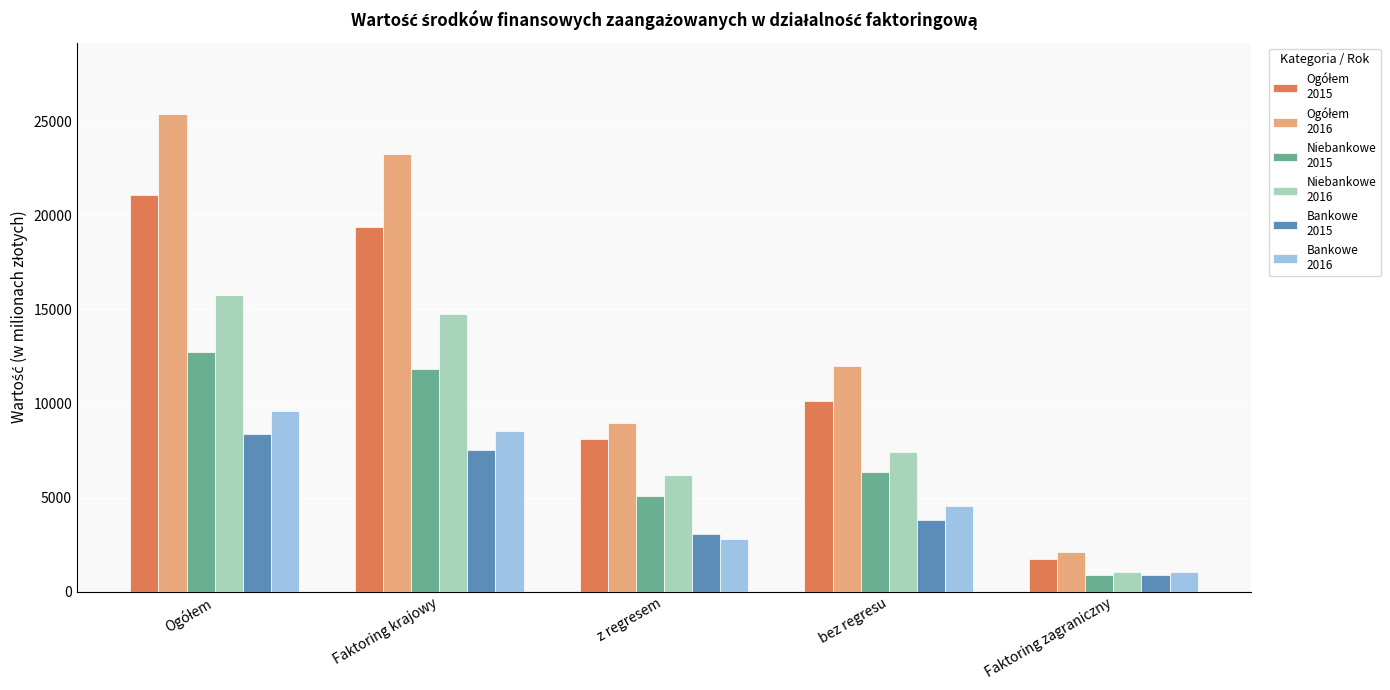

At which category does the chart reach its minimum across all series?

Faktoring zagraniczny